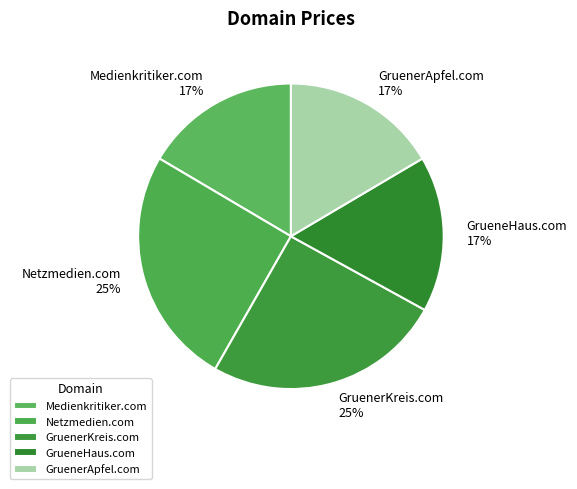

To the nearest percent, what is the average slice percentage?

20%